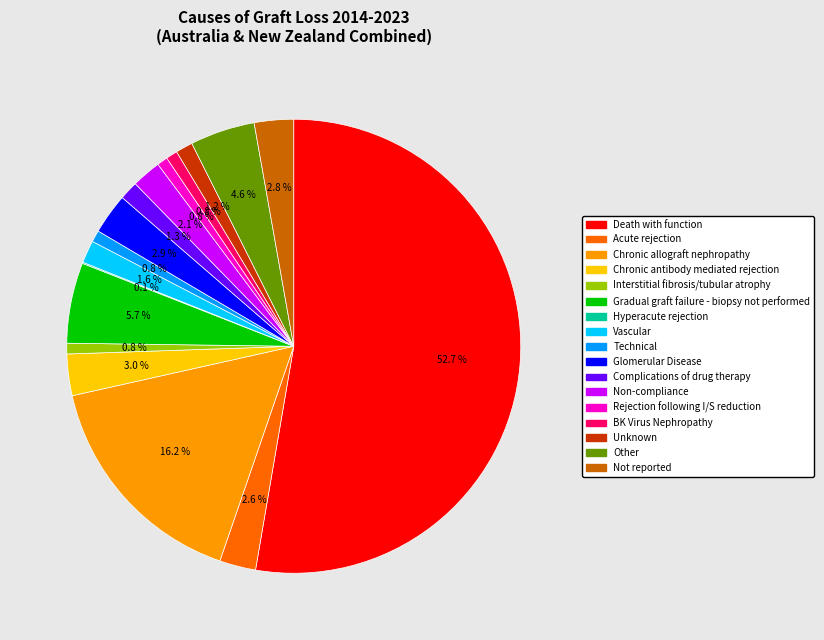

Does Death with function represent more than half of the total?

Yes